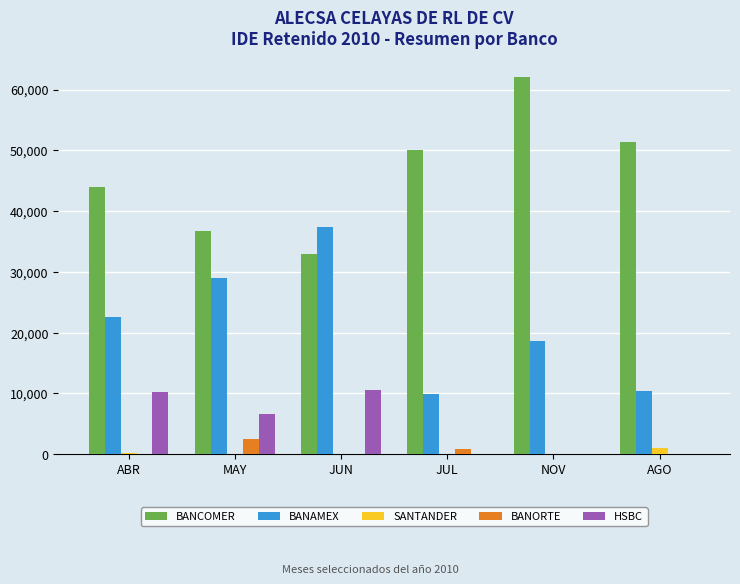

What is the total value across all series at NOV?

80734